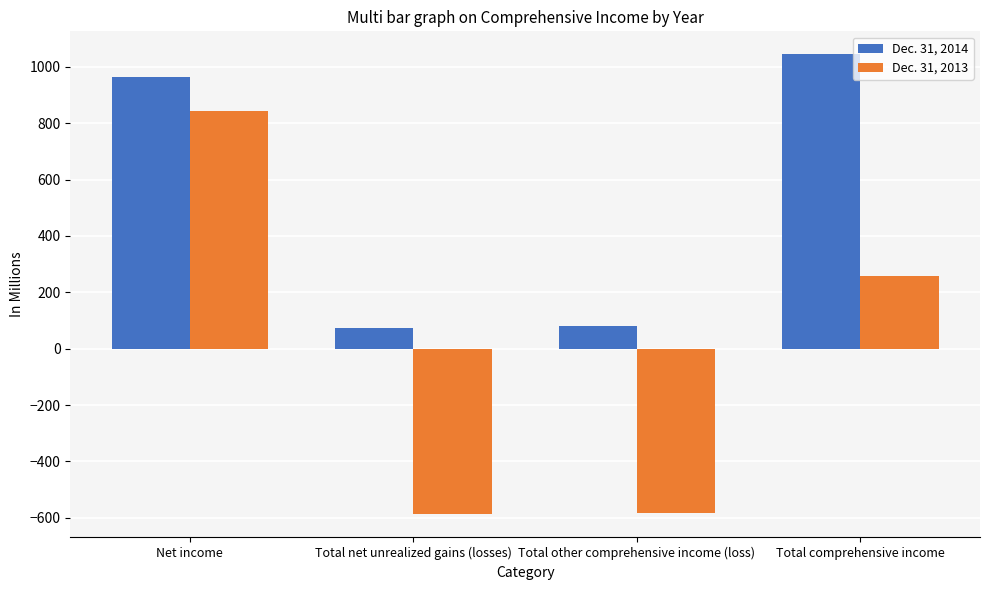

At Net income, list the series in order from largest to smallest.

Dec. 31, 2014, Dec. 31, 2013